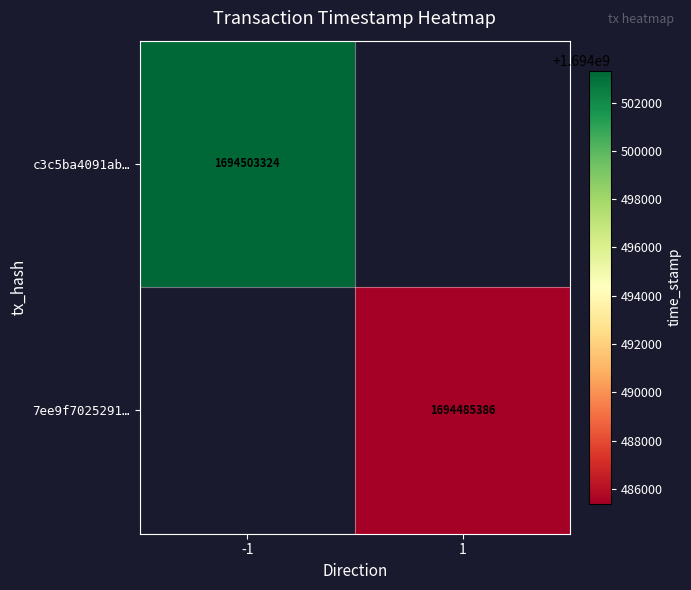

The 7ee9f7025291… series shows 833463343 at 1. True or false?

False